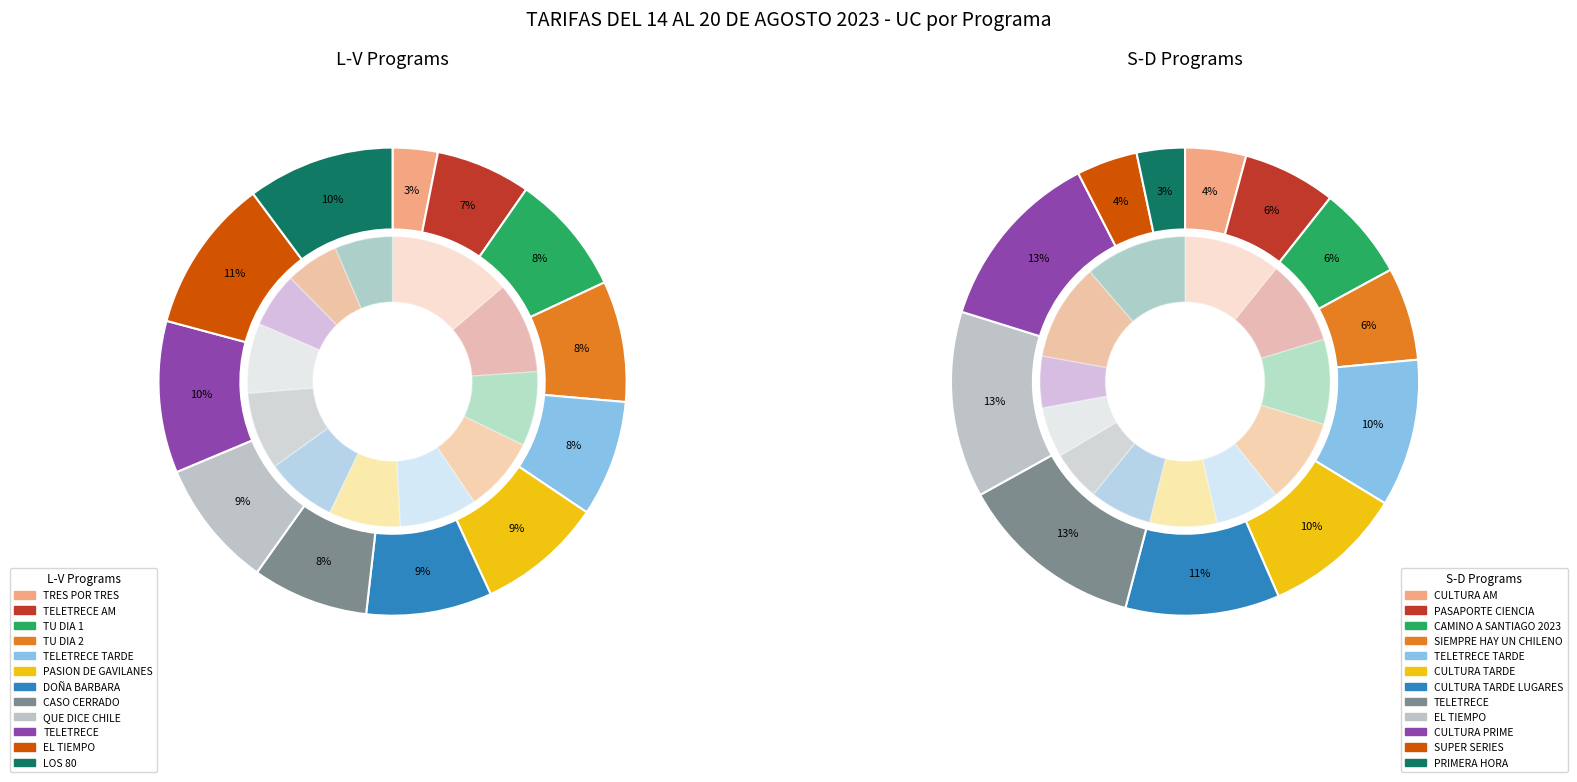

Rank the series at 0 from lowest to highest value.

L-V Programs, S-D Programs